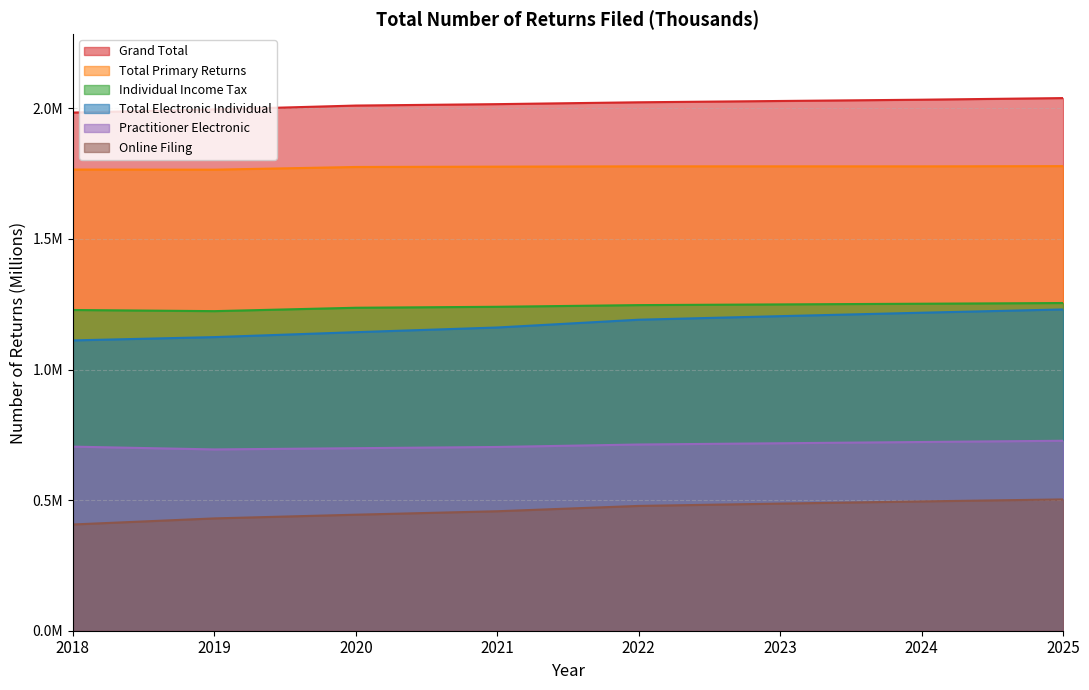

What is the average value of the Total Primary Returns series?

1.8